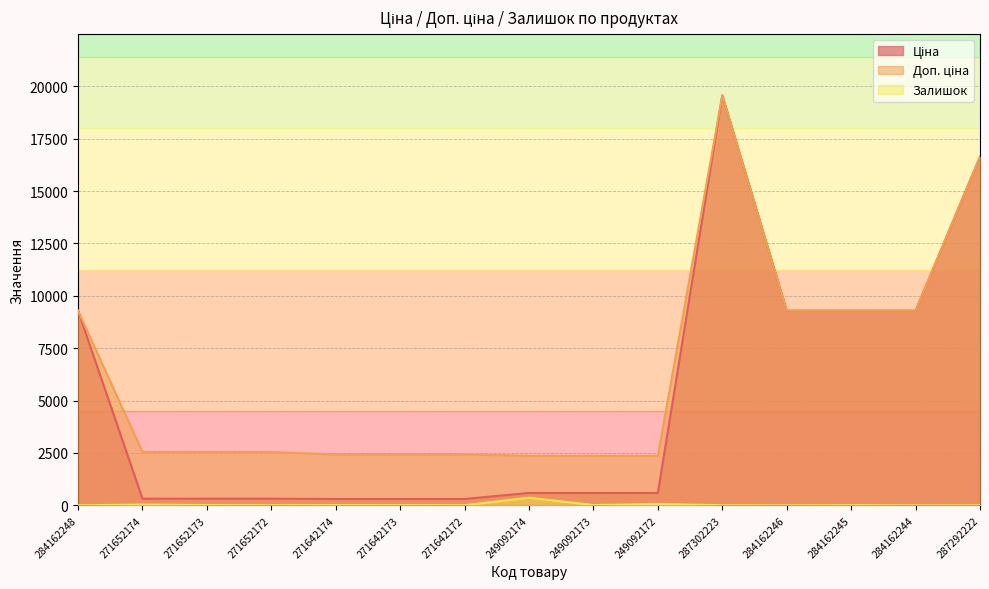

Where is Доп. ціна nearest to the value 10965?

284162248